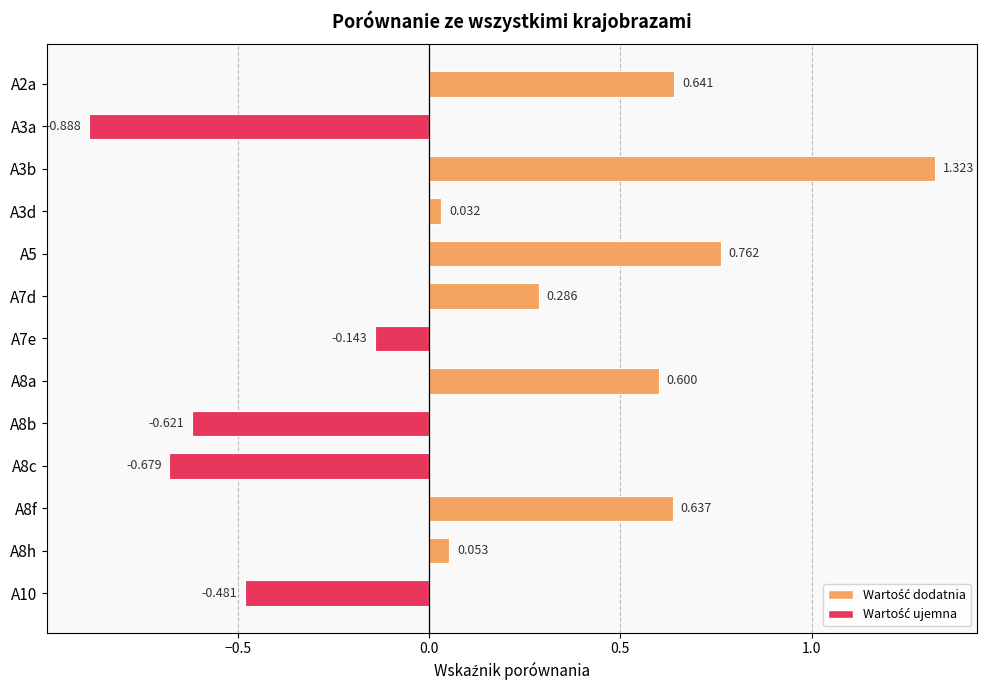

Rank the categories by value from highest to lowest.

A3b, A5, A2a, A8f, A8a, A7d, A8h, A3d, A7e, A10, A8b, A8c, A3a